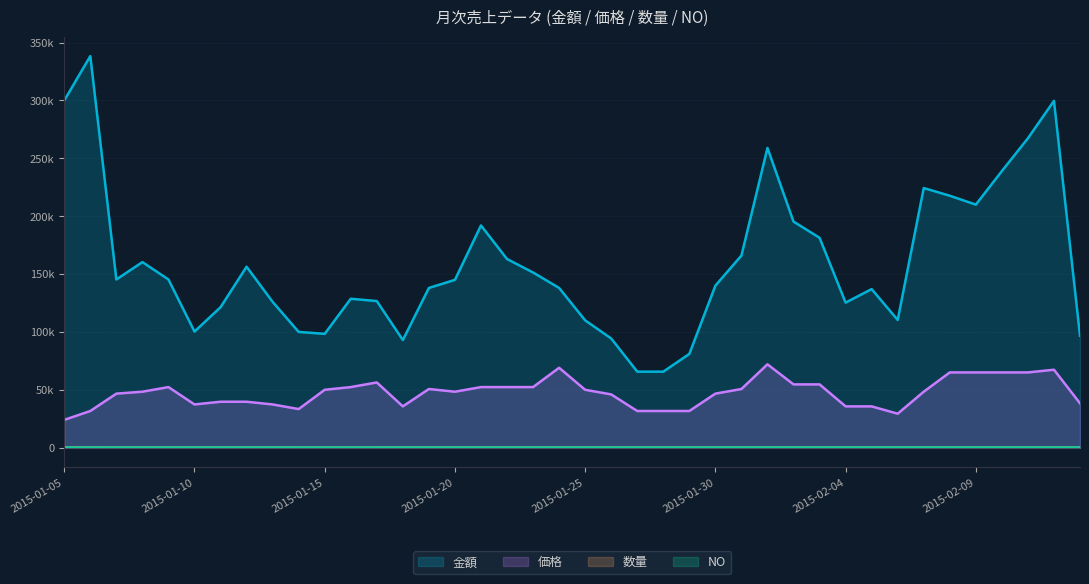

What is the sum of all NO values?

806.3